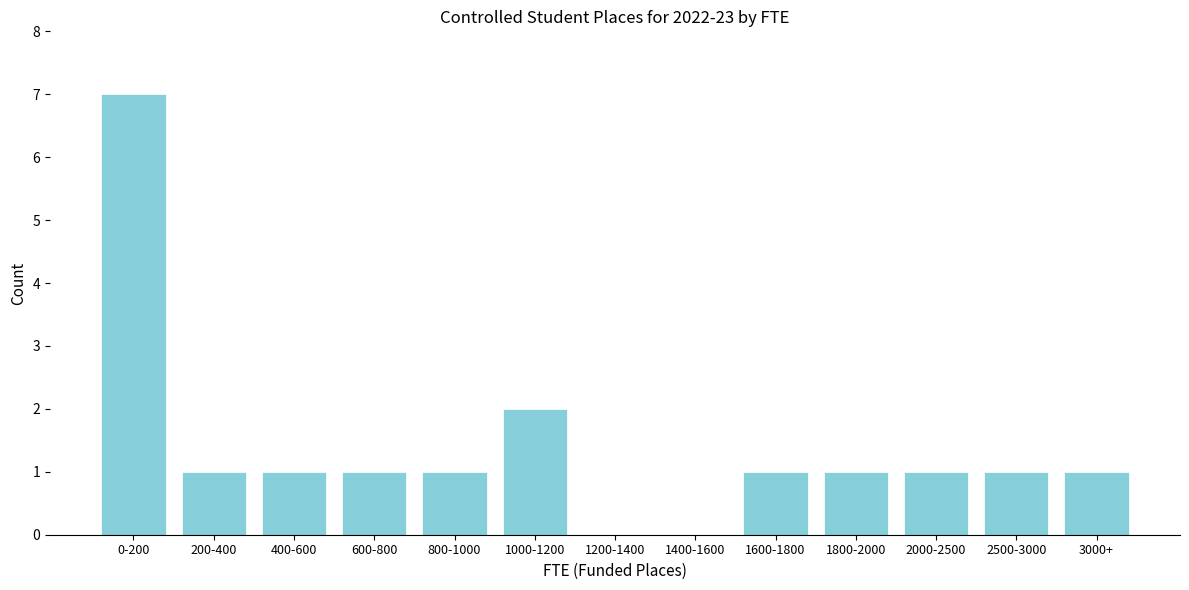

Reading left to right, extract all data points from this chart.

0-200=7	200-400=1	400-600=1	600-800=1	800-1000=1	1000-1200=2	1200-1400=0	1400-1600=0	1600-1800=1	1800-2000=1	2000-2500=1	2500-3000=1	3000+=1